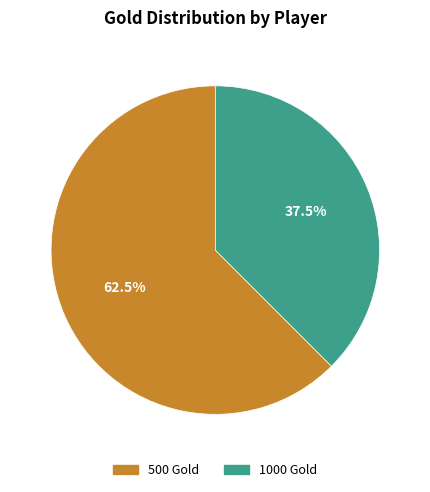

How many segments does this pie chart have?

2